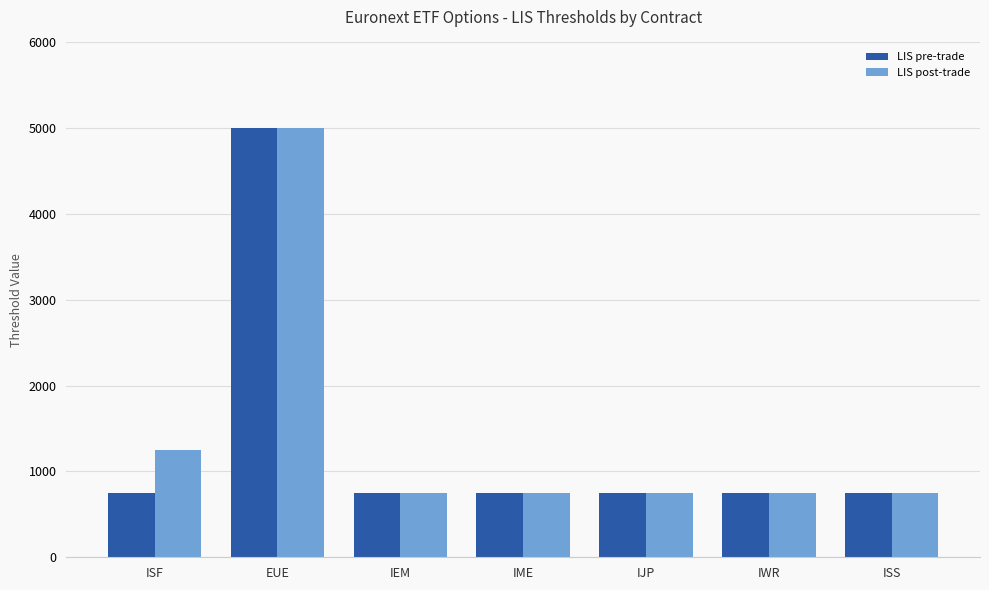

Is it true that LIS post-trade equals 1070 at IEM?

False